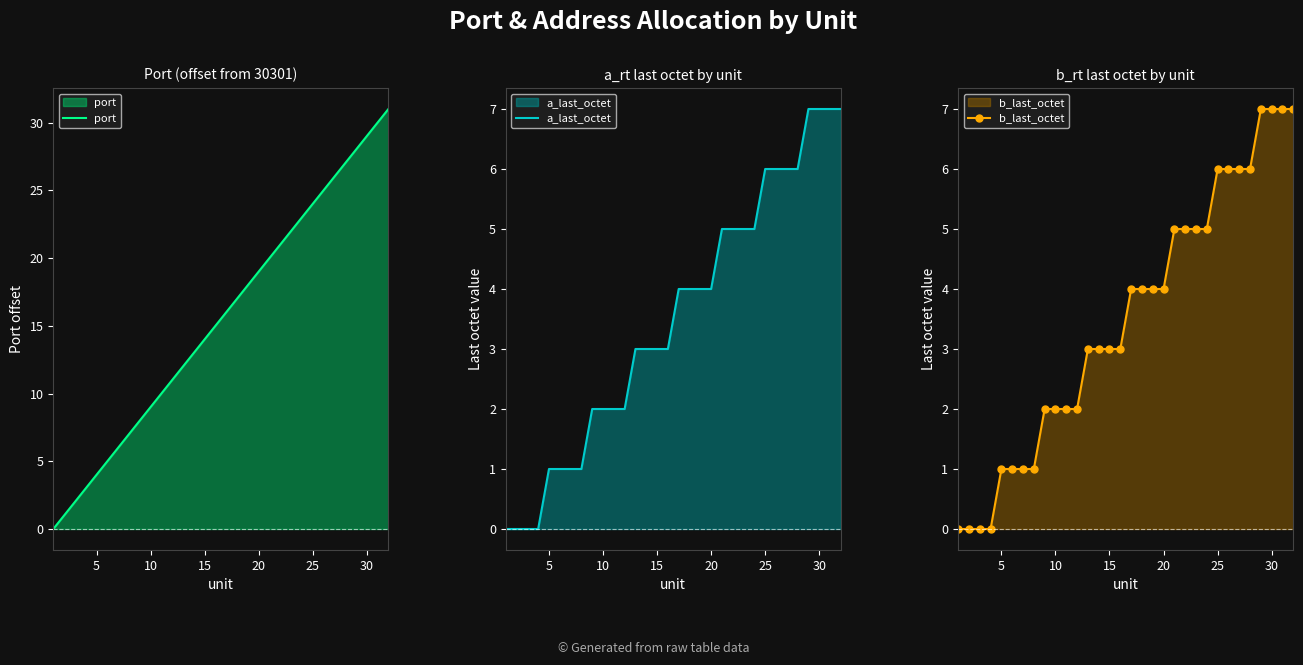

Rank the series by their maximum value, from lowest to highest.

a_last_octet, b_last_octet, port